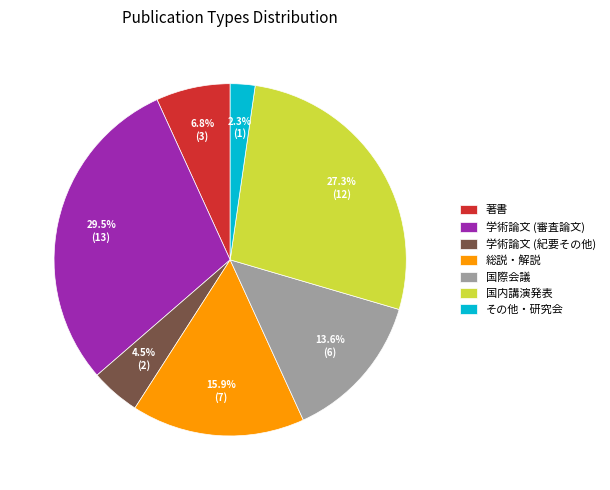

How many slices are in this pie chart?

7